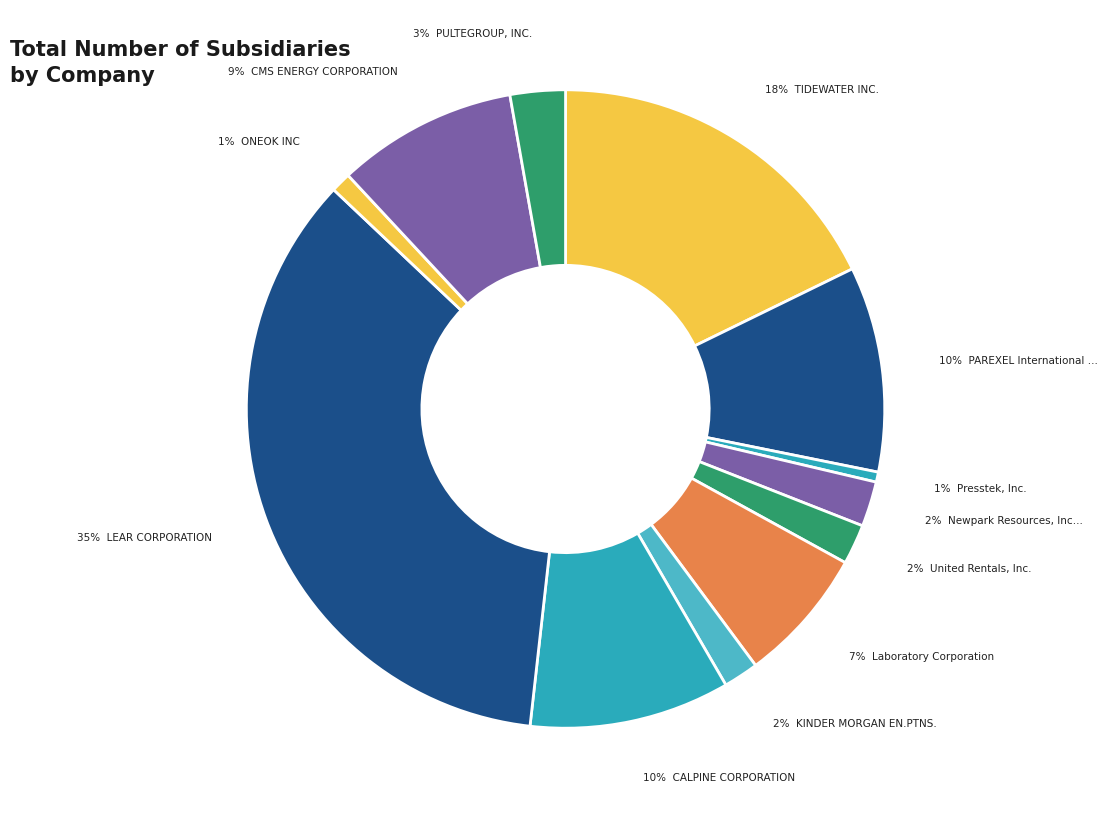

How many slices are in this pie chart?

12